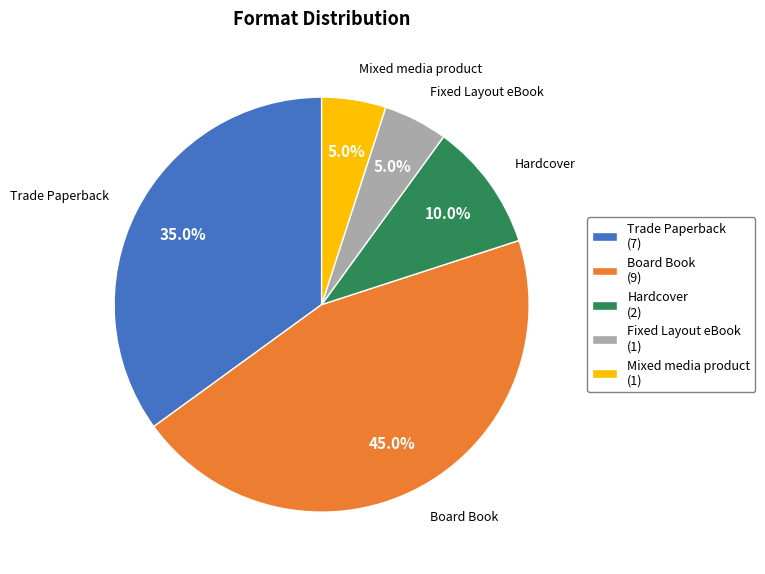

What is the largest slice in the pie chart?

Board Book